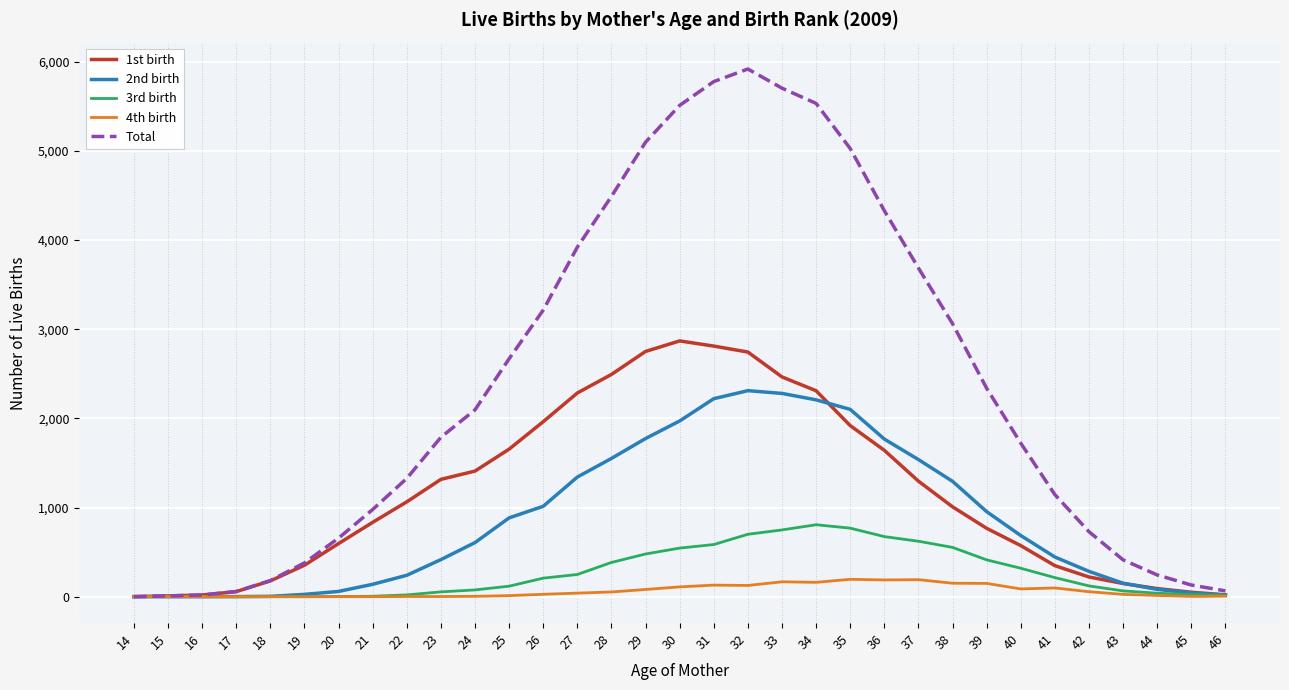

Which series has the largest range (max minus min)?

Total